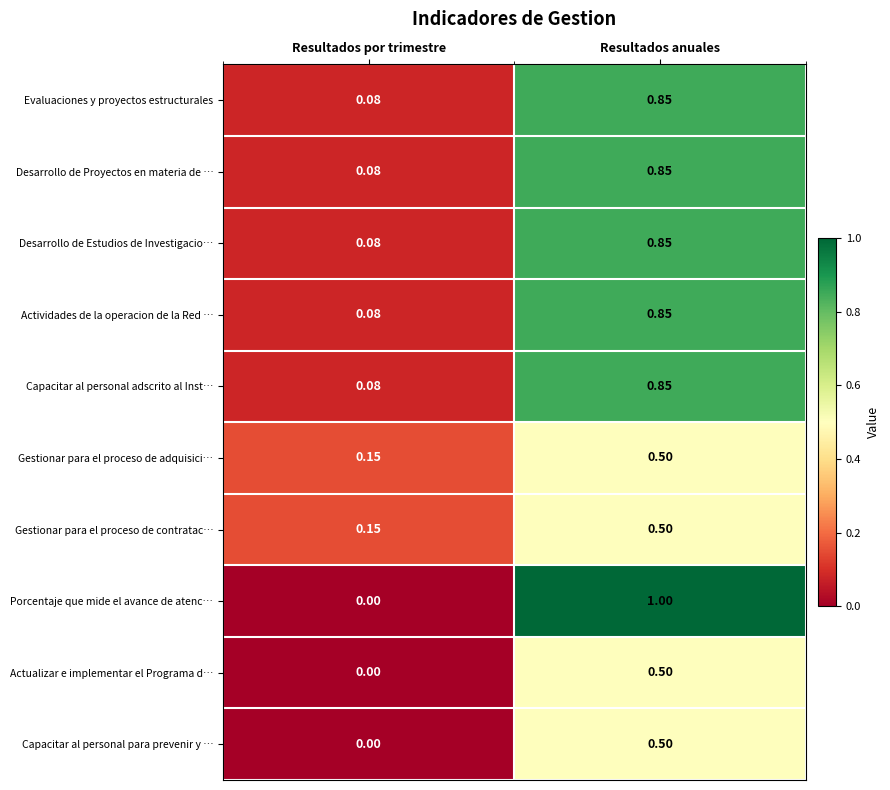

Count the number of categories in the chart.

2